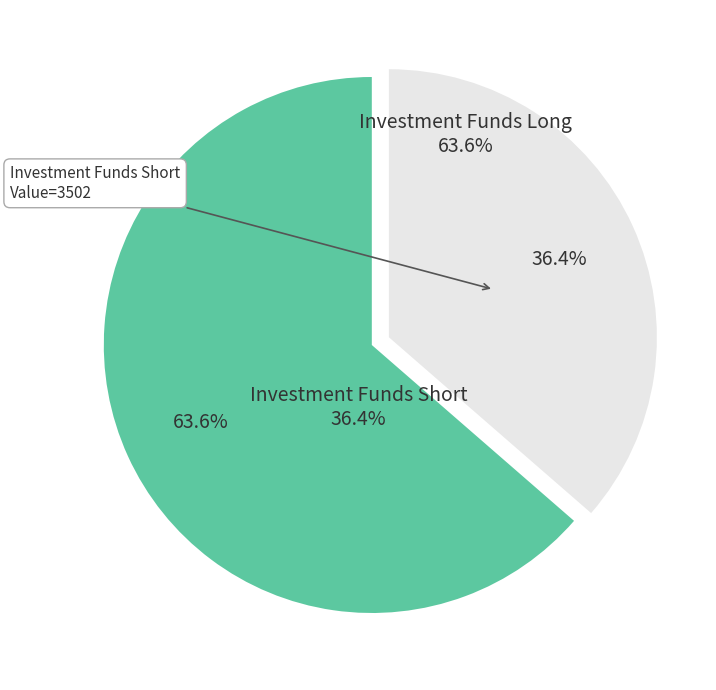

Count the number of slices in the pie.

2